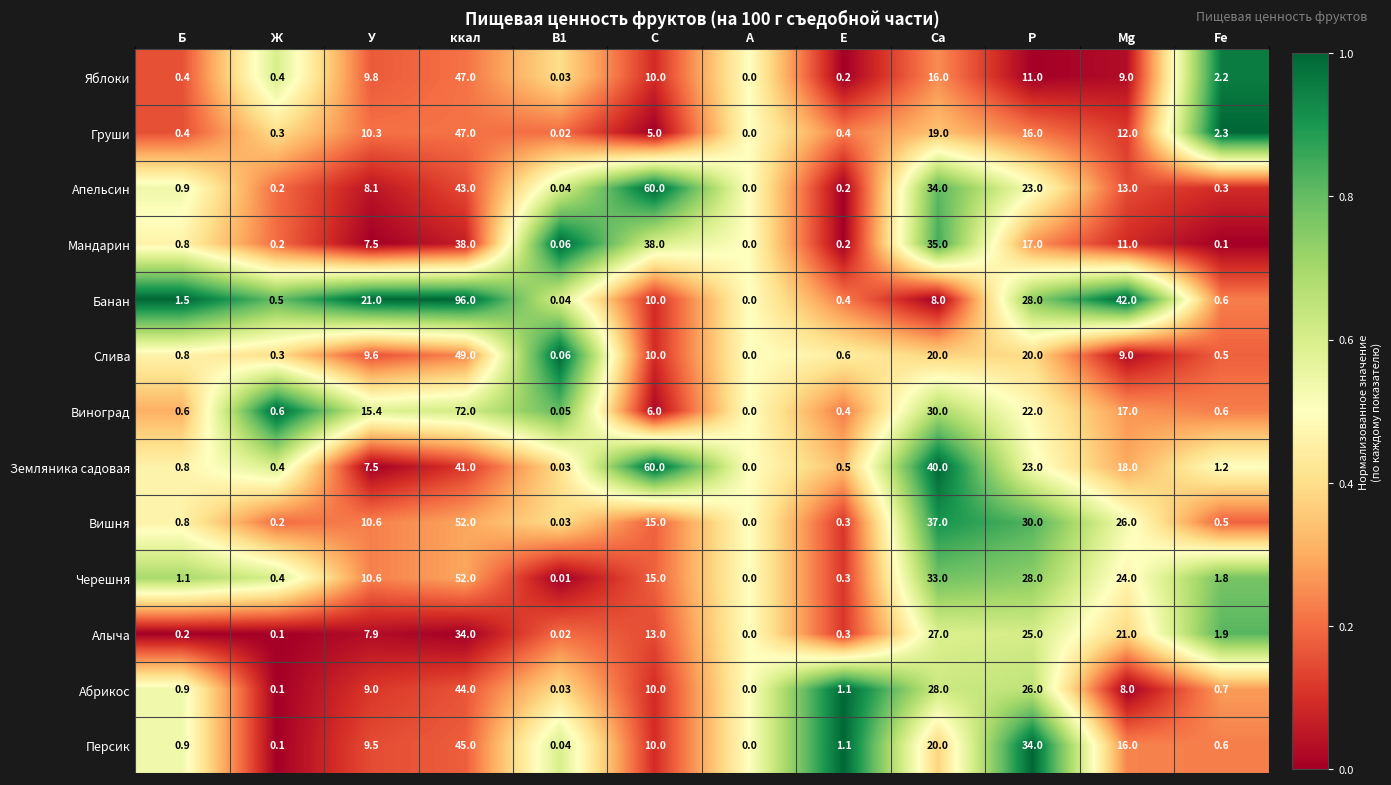

Which category has the highest value in the Груши series?

ккал